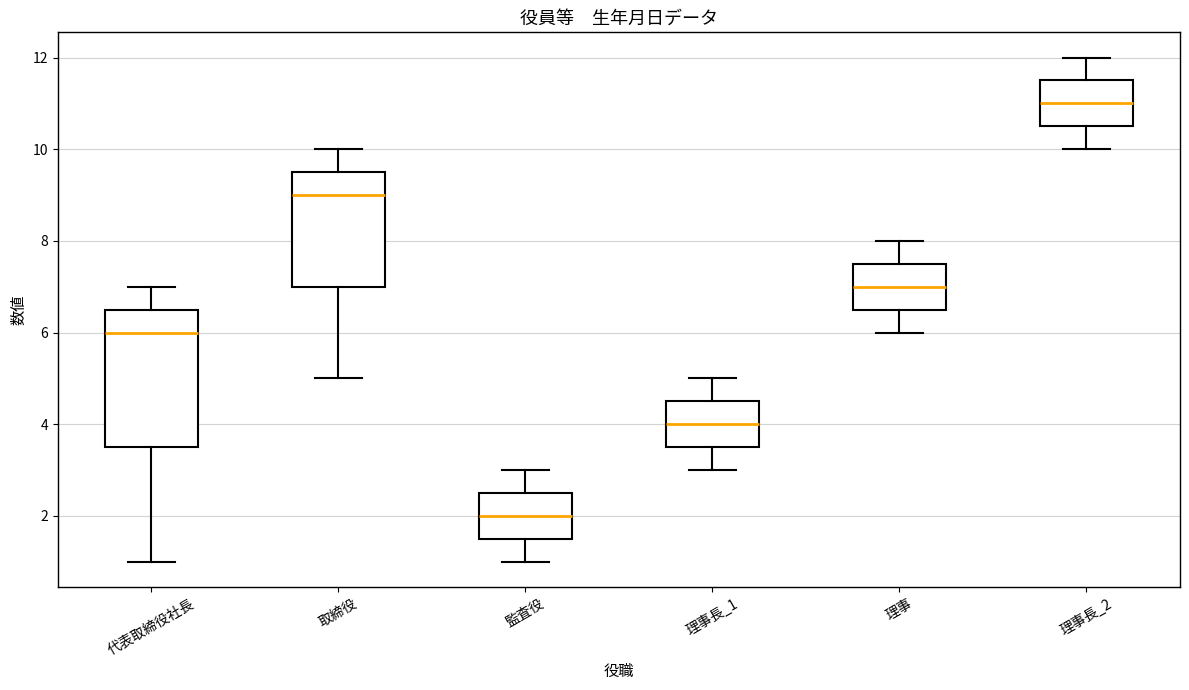

Reading left to right, read every box against the y-axis: the position of its median line, the range the box covers, and the ends of its whiskers. The values are not printed on the chart, so give them approximately, as read against the axis.

代表取締役社長: median 6.0, box 3.6 to 6.6, whiskers 1.0 to 7.0
取締役: median 9.0, box 7.0 to 9.6, whiskers 5.0 to 10.0
監査役: median 2.0, box 1.6 to 2.6, whiskers 1.0 to 3.0
理事長_1: median 4.0, box 3.6 to 4.6, whiskers 3.0 to 5.0
理事: median 7.0, box 6.6 to 7.6, whiskers 6.0 to 8.0
理事長_2: median 11.0, box 10.6 to 11.6, whiskers 10.0 to 12.0